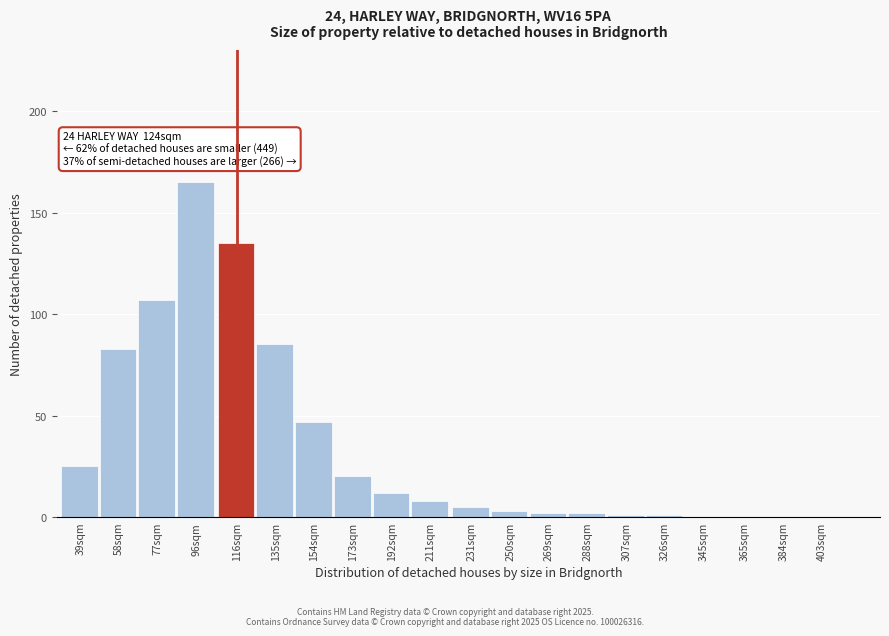

Reading right to left, what are all the values shown in this chart?

403sqm=0	384sqm=0	365sqm=0	345sqm=0	326sqm=1	307sqm=1	288sqm=2	269sqm=2	250sqm=3	231sqm=5	211sqm=8	192sqm=12	173sqm=20	154sqm=47	135sqm=85	116sqm=135	96sqm=165	77sqm=107	58sqm=83	39sqm=25